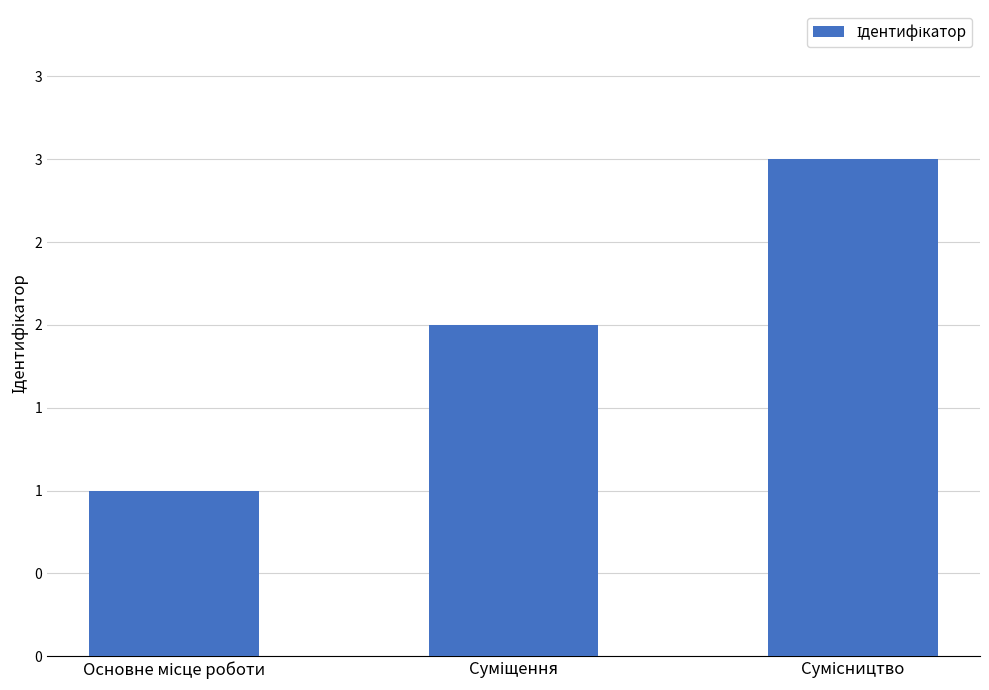

What is the change in value from Суміщення to Сумісництво?

+1